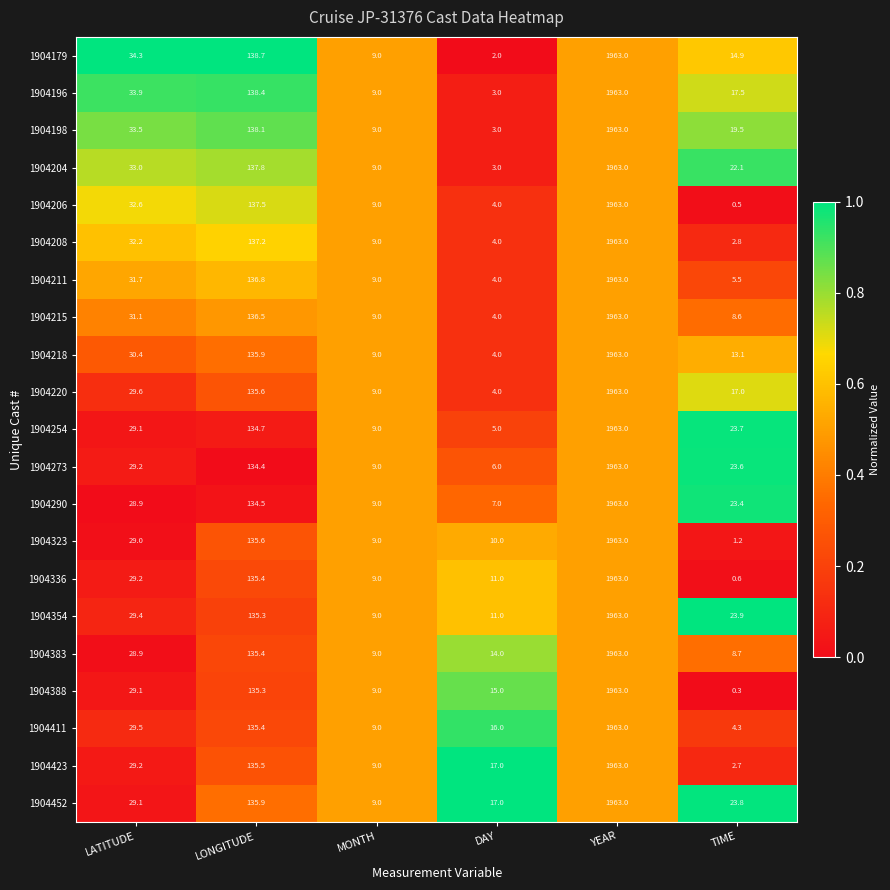

The 1904220 series shows 5.6 at DAY. True or false?

False